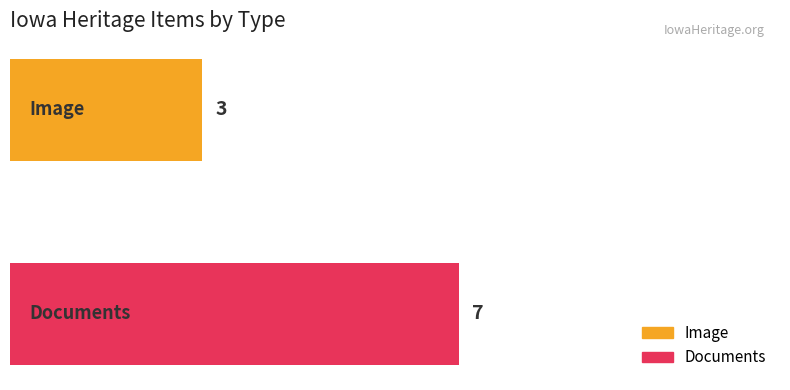

What is the sum of all values?

10